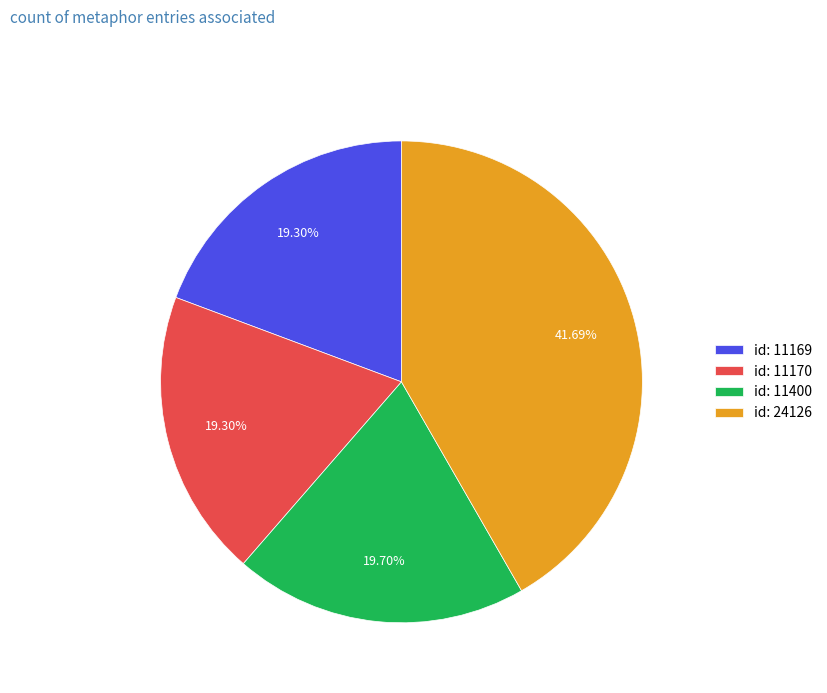

Approximately how many times larger is the value at id: 24126 compared to id: 11170?

2.2